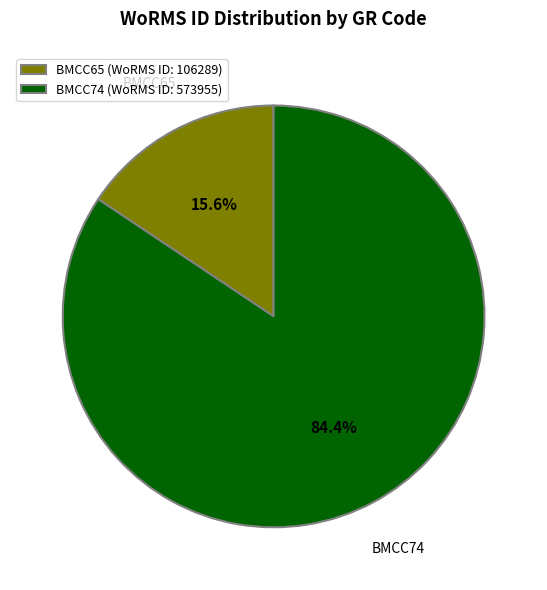

Is the sum of BMCC74 and BMCC65 greater than half?

Yes